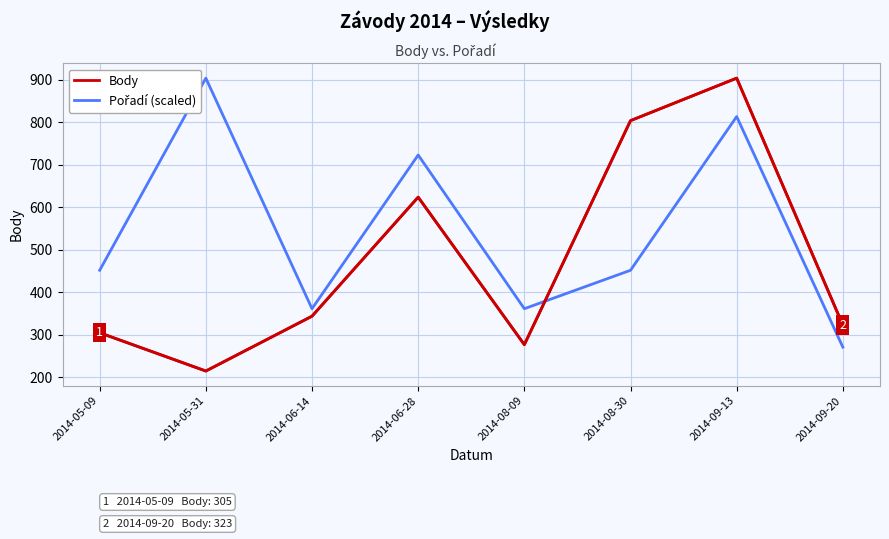

What is the value of the Body point at the 3rd from the left?

344.0